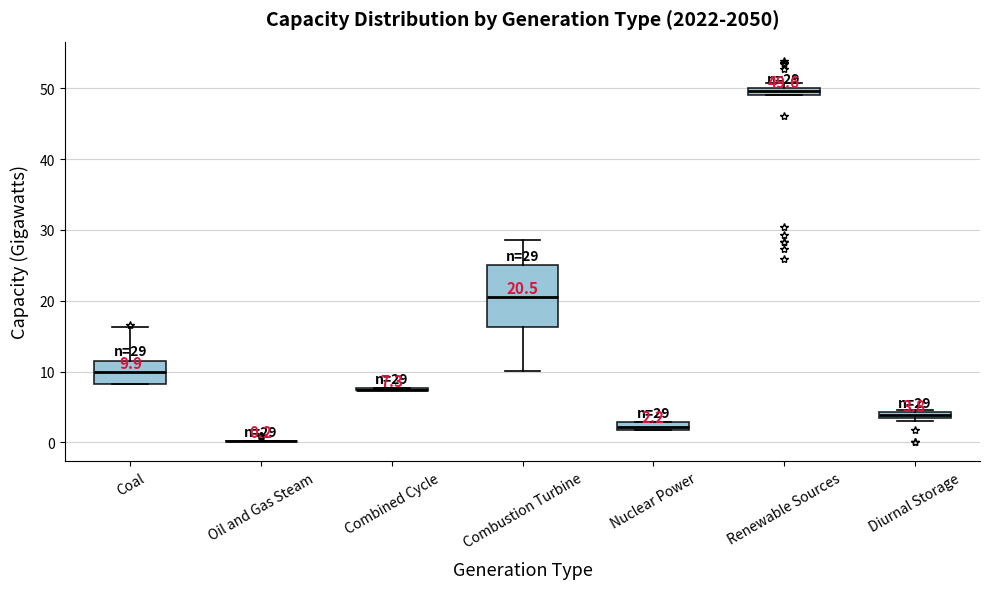

Which box is the tallest, from its lower edge to its upper edge?

Combustion Turbine